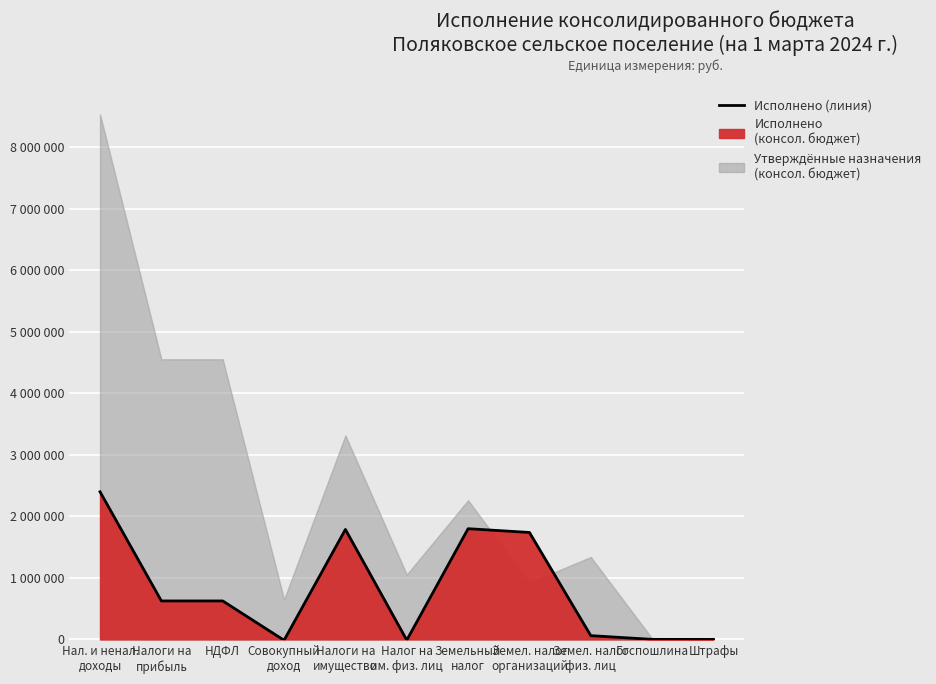

Which label corresponds to the smallest value in the chart?

Совокупный
доход